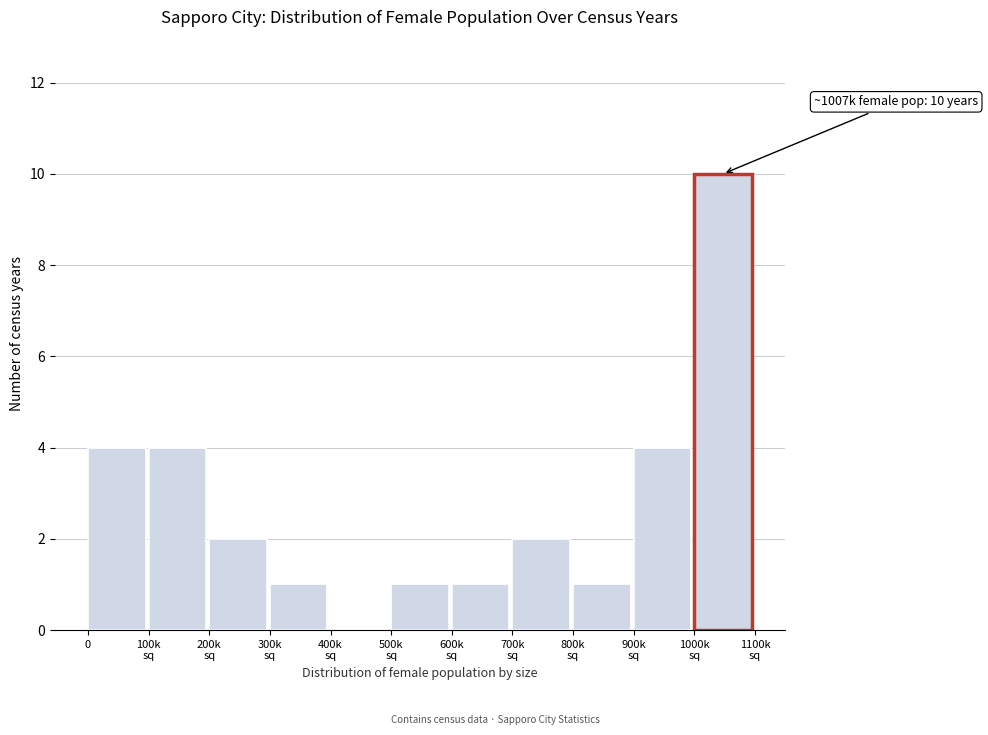

What is the maximum value shown in the chart?

10